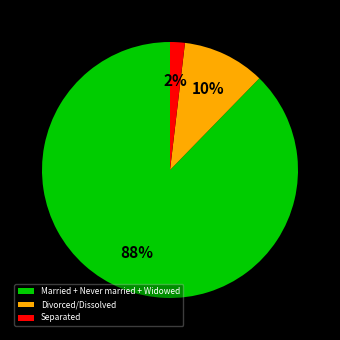

What percentage is the Separated slice, to the nearest percent?

2%